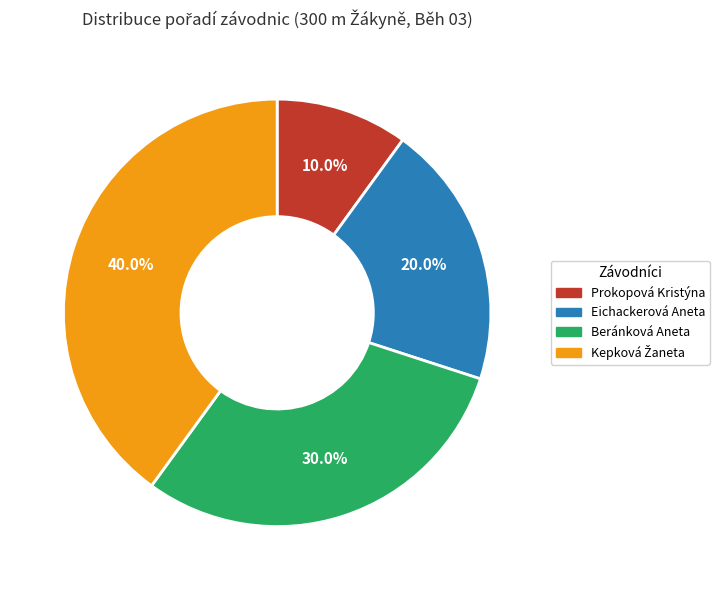

Which slice is the smallest?

Prokopová Kristýna